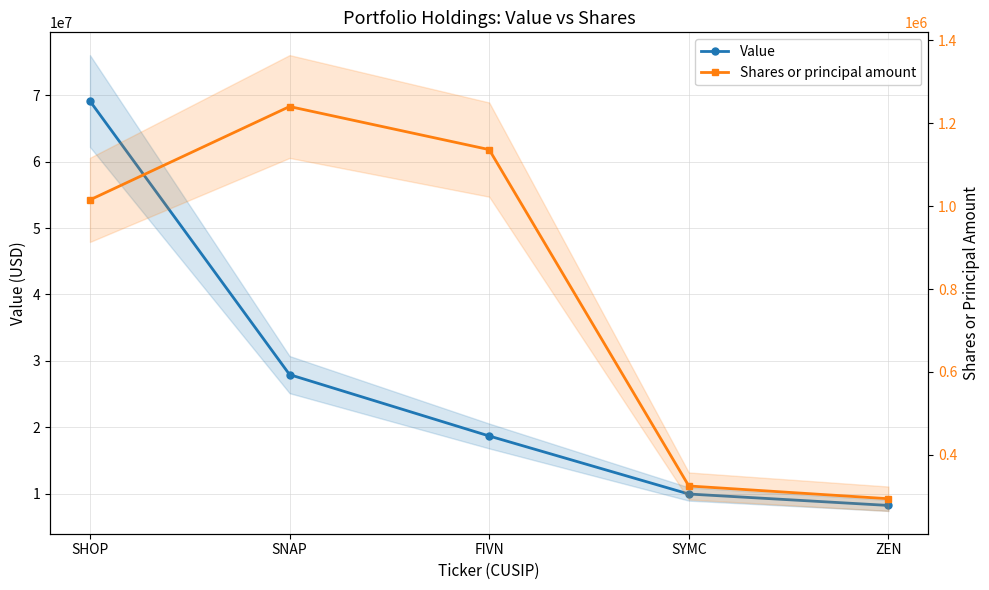

True or false: Shares or principal amount and Value intersect in this chart.

False